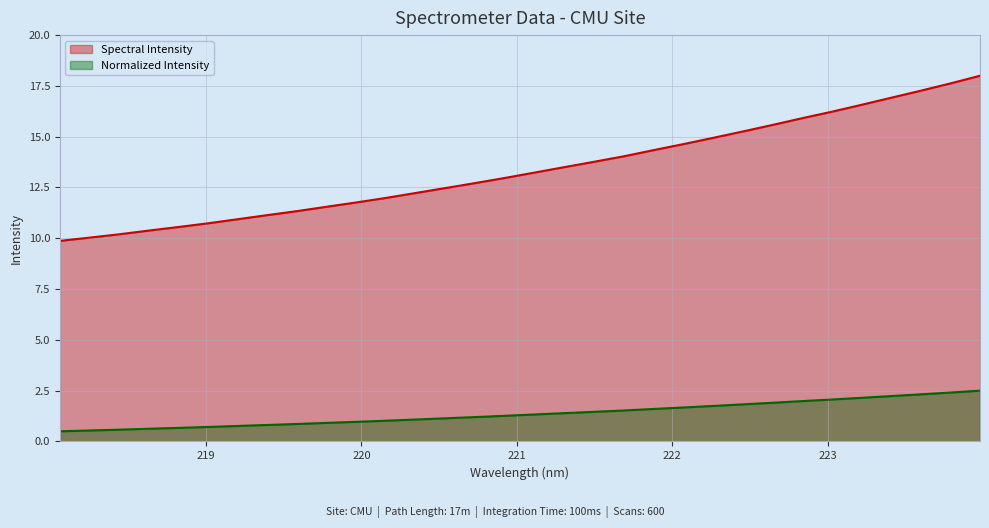

Rank the categories by value from lowest to highest.

218.0596, 218.2508, 218.442, 218.6332, 218.8244, 219.0156, 219.2067, 219.3979, 219.589, 219.7801, 219.9712, 220.1623, 220.3533, 220.5444, 220.7354, 220.9264, 221.1174, 221.3083, 221.4993, 221.6902, 221.8812, 222.0721, 222.263, 222.4538, 222.6447, 222.8355, 223.0264, 223.2172, 223.408, 223.5987, 223.7895, 223.9802